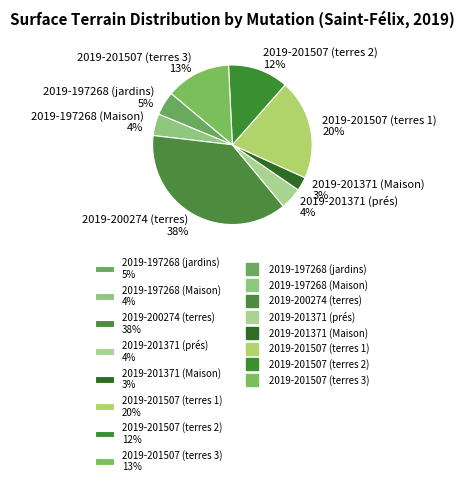

Which has a higher value, 2019-197268 (jardins) 5% or 2019-201507 (terres 1) 20%?

2019-201507 (terres 1) 20%